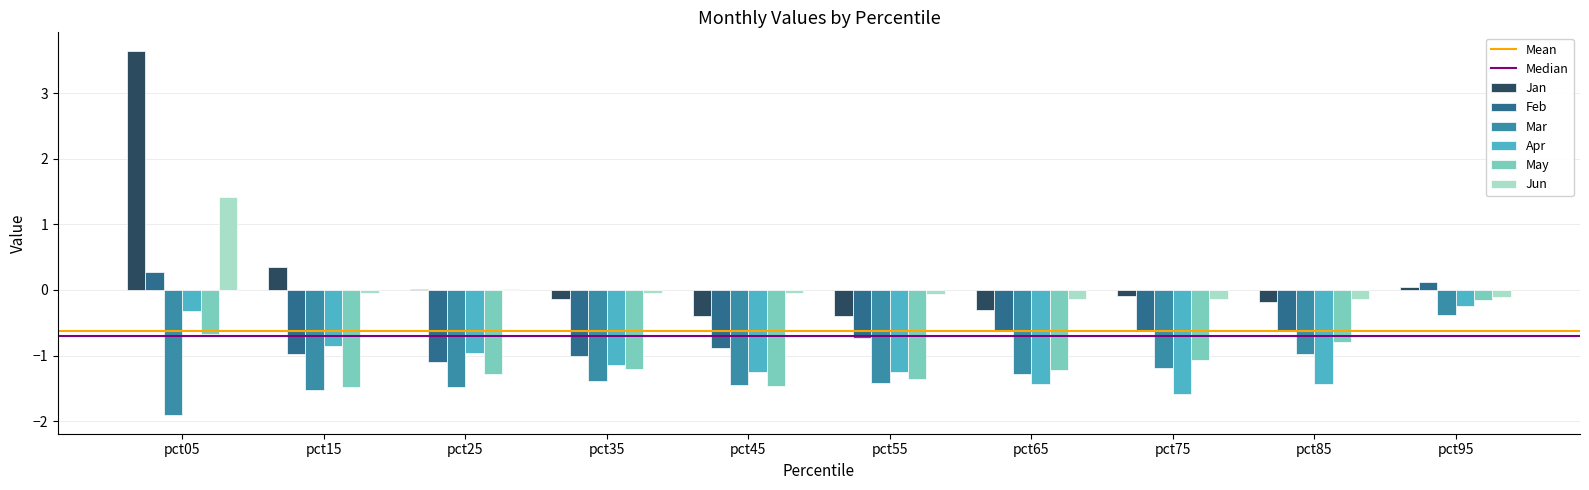

Which series has the widest spread of values?

Jan